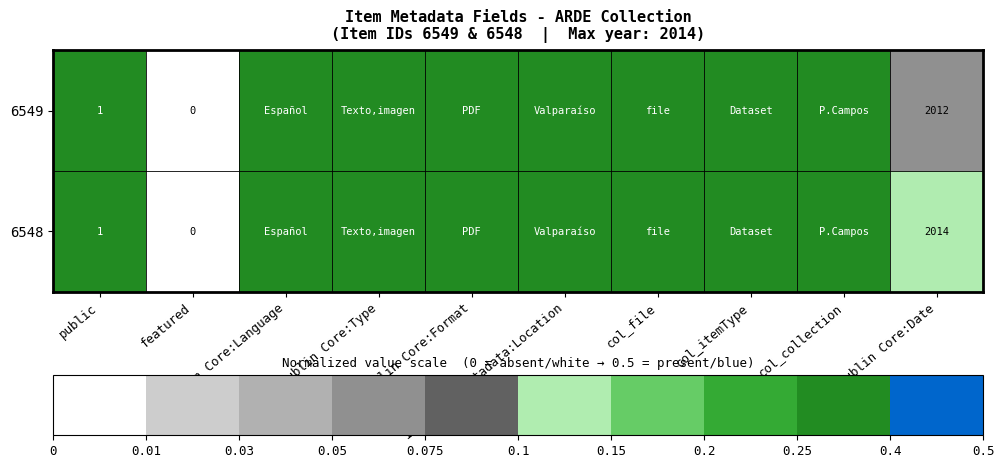

How many data points does each series have?

10